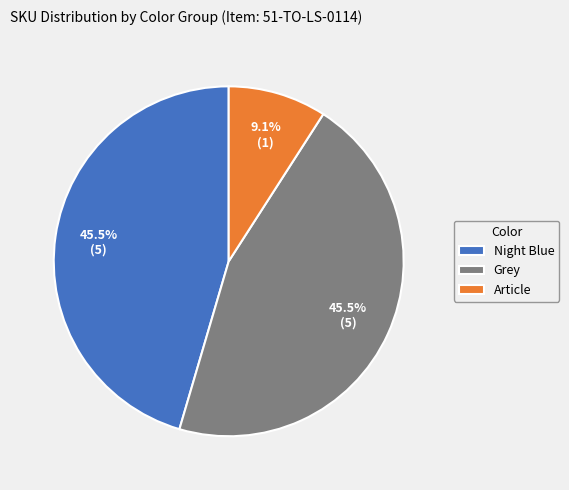

How many slices are in this pie chart?

3